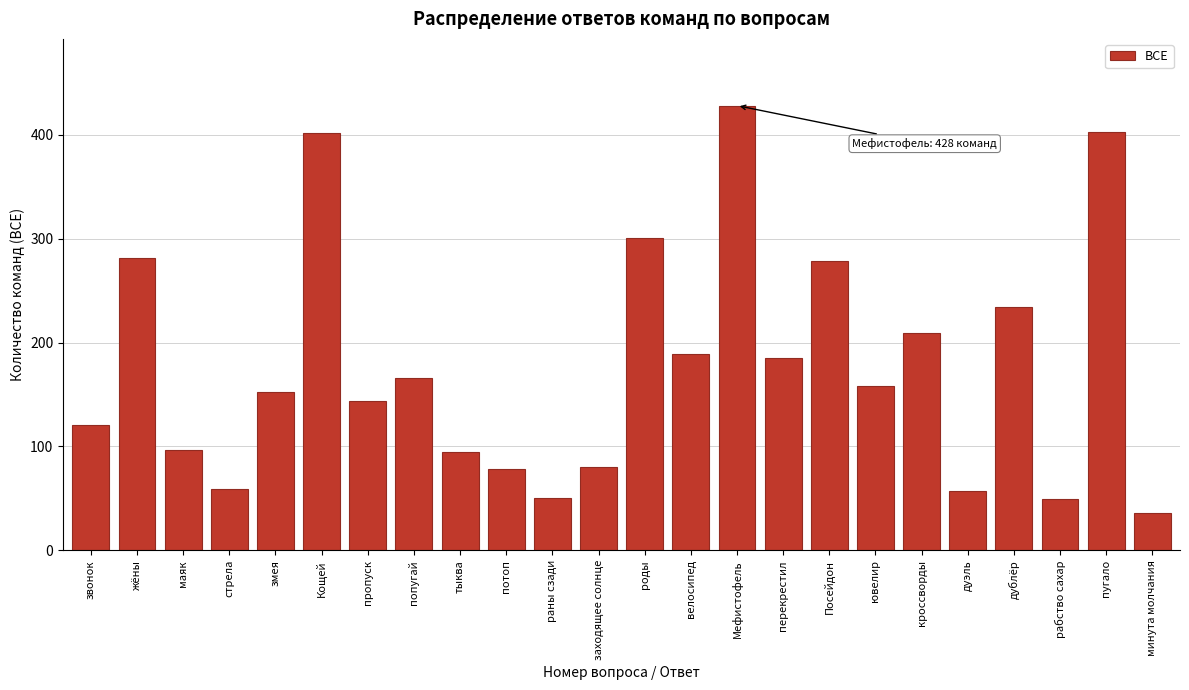

Read the value at раны сзади, to the nearest 10.

50